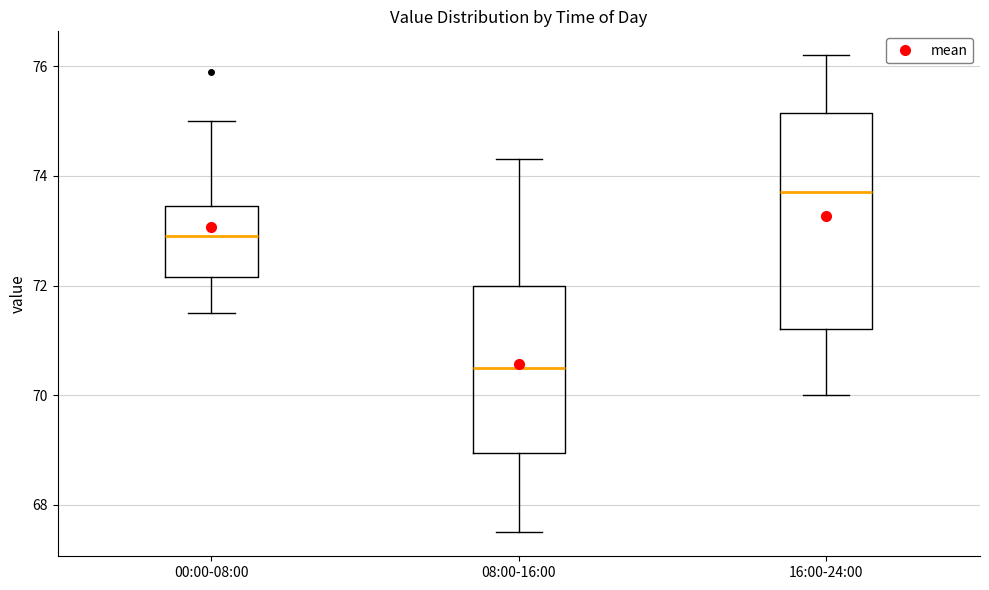

Reading left to right, read every box against the y-axis: the position of its median line, the range the box covers, and the ends of its whiskers. The values are not printed on the chart, so give them approximately, as read against the axis.

00:00-08:00: median 73.0, box 72.2 to 73.4, whiskers 71.6 to 75.0
08:00-16:00: median 70.6, box 69.0 to 72.0, whiskers 67.6 to 74.4
16:00-24:00: median 73.8, box 71.2 to 75.2, whiskers 70.0 to 76.2